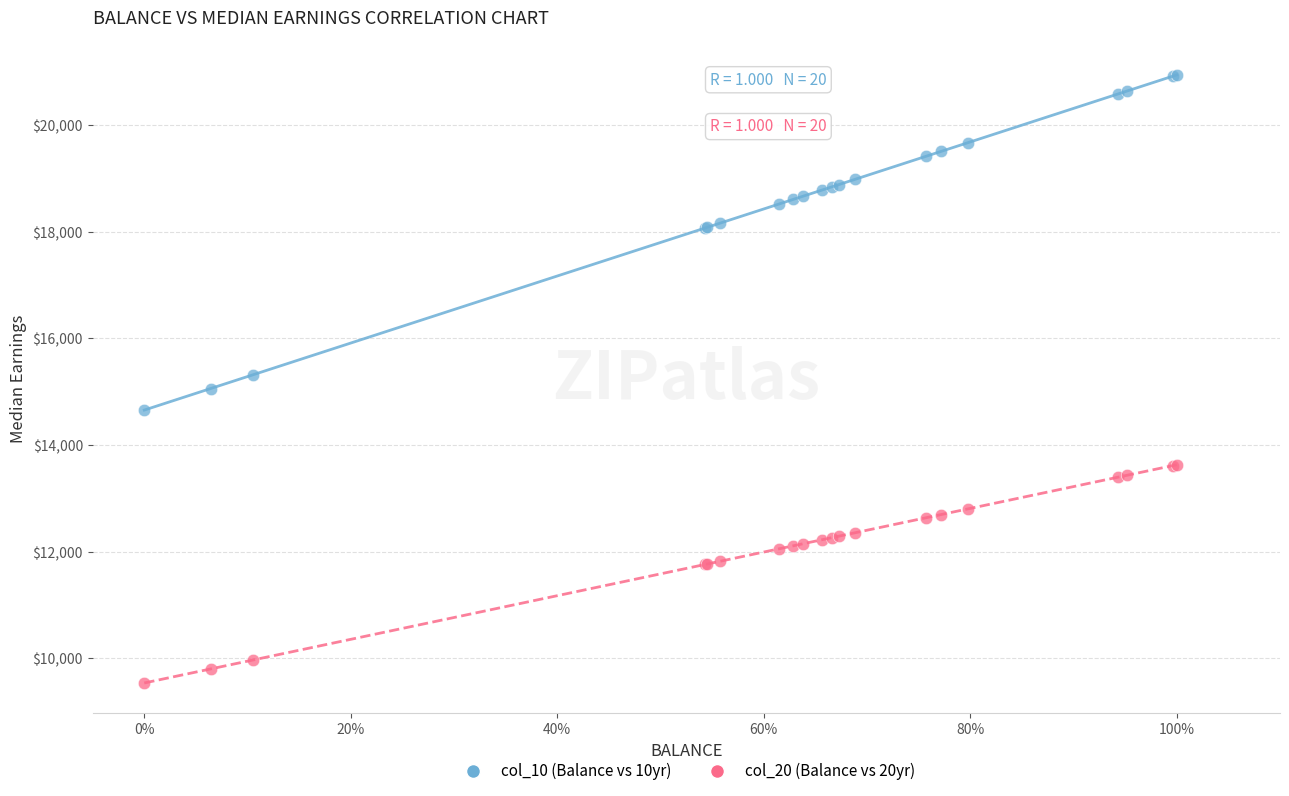

Which series has the largest Y range (max minus min)?

col_10 (Balance vs 10yr)